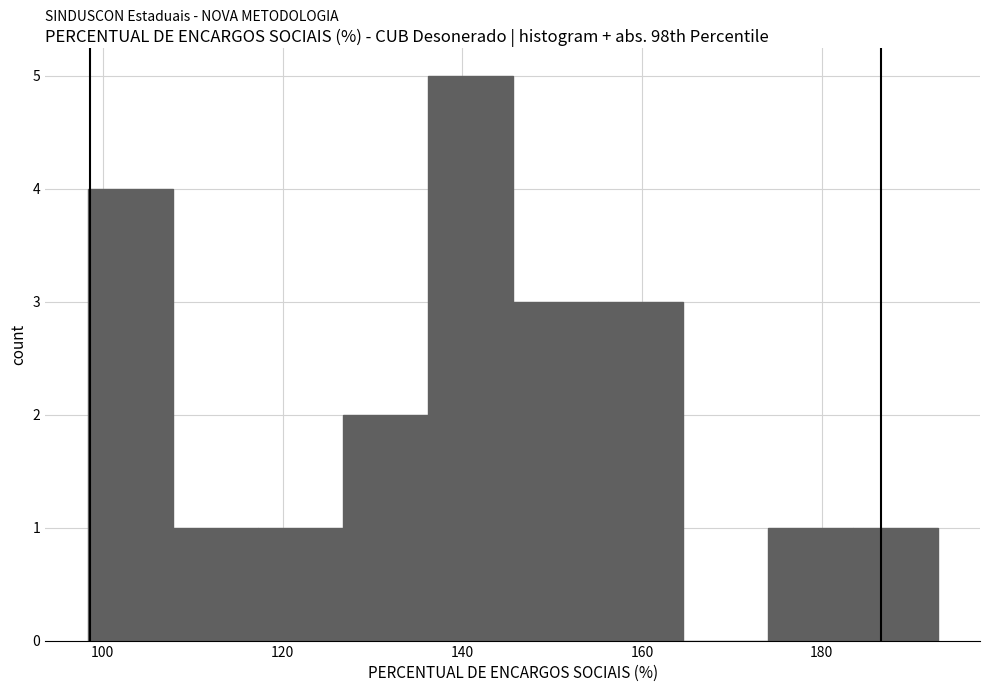

Reading left to right, transcribe this chart: for each bar, give the range it covers on the x-axis and its height. Neither the bar edges nor the heights are printed on the chart, so give them approximately, as read against the axes.

98 to 108: 4
108 to 118: 1
118 to 126: 1
126 to 136: 2
136 to 146: 5
146 to 156: 3
156 to 164: 3
164 to 174: 0
174 to 184: 1
184 to 192: 1